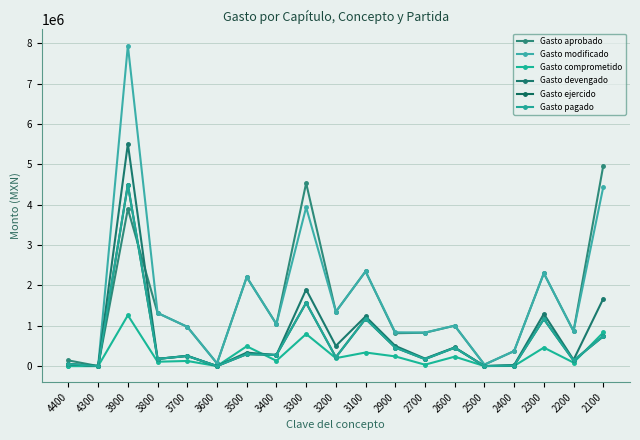

What is the approximate value of Gasto modificado at 3400?

1039200.0